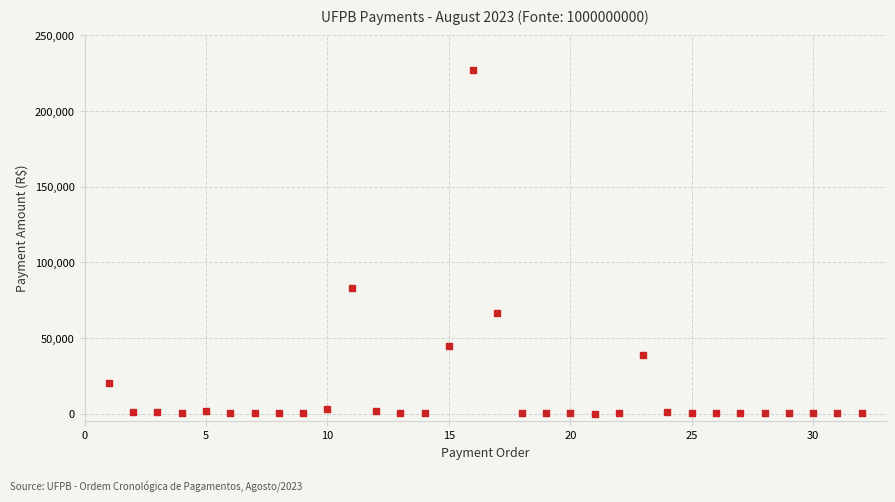

What is the range of Y values (max minus min)?

227315.0